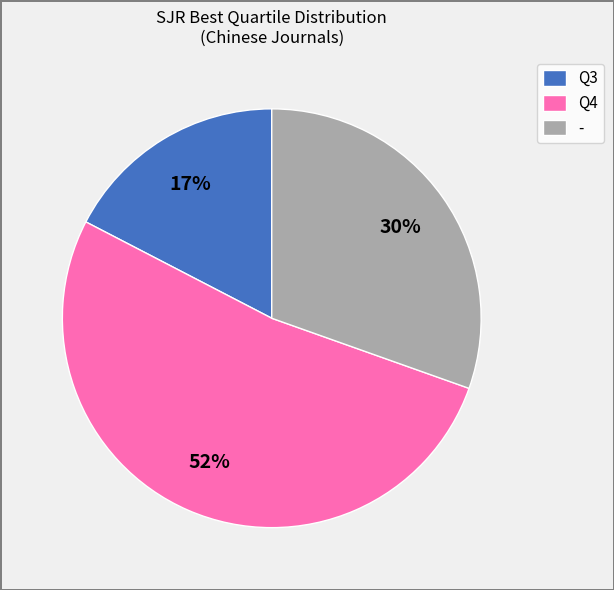

What is the majority slice?

Q4